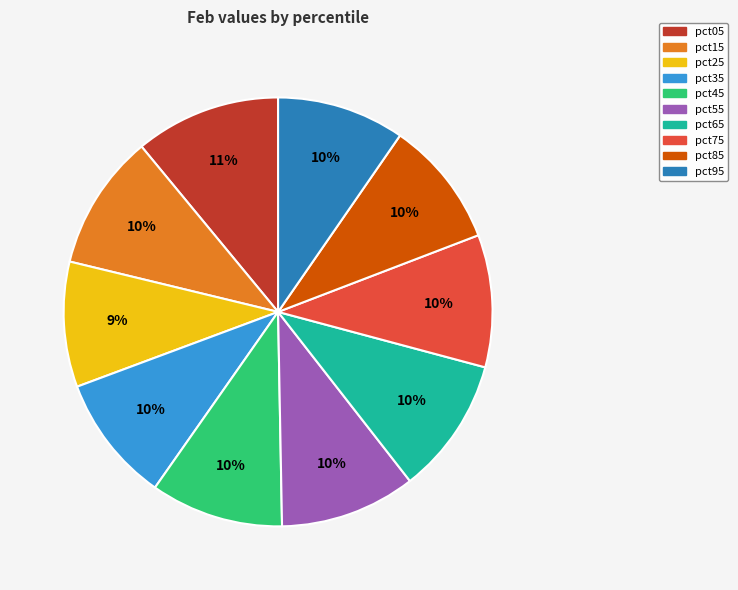

What is the ratio of the value at pct85 to the value at pct95?

1.0